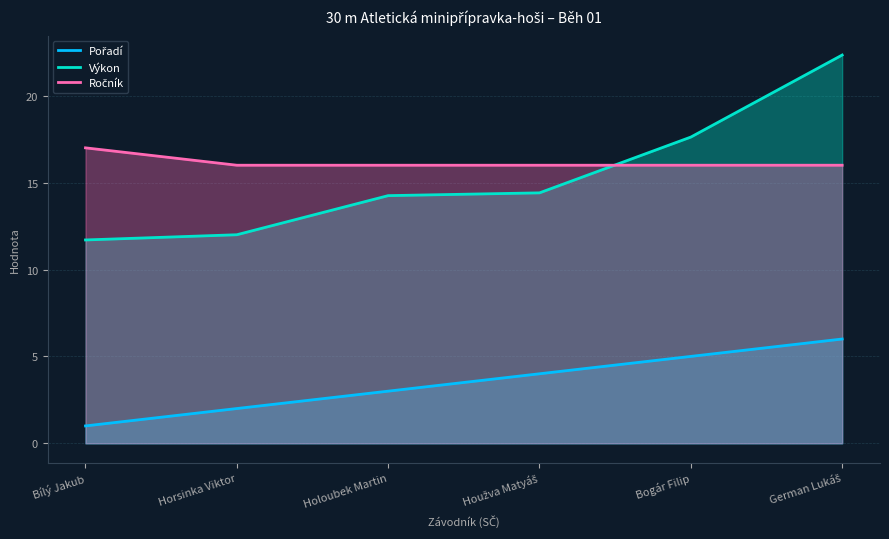

What is the sum of the Ročník values at Houžva Matyáš and Horsinka Viktor?

32.0